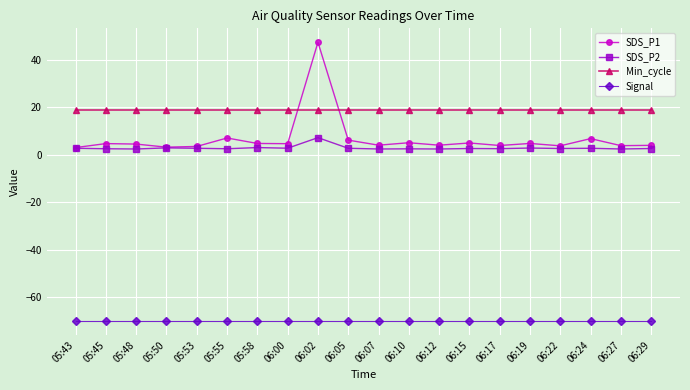

What is the average value of the SDS_P1 series?

6.7